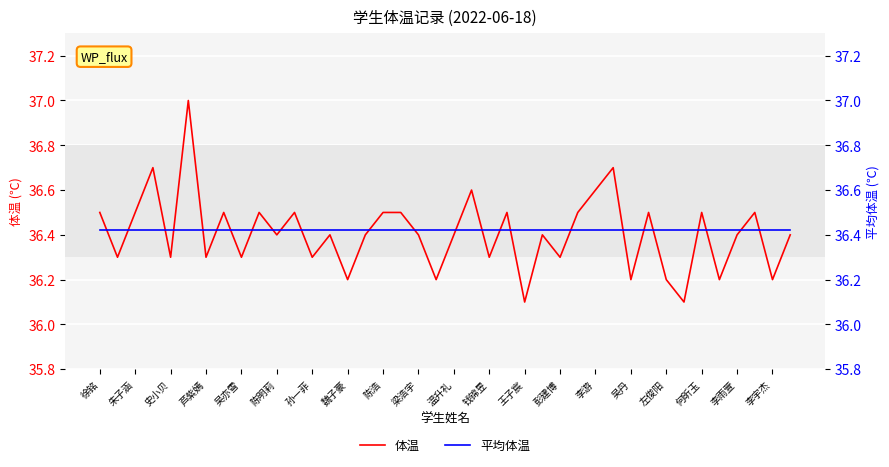

Rank the series by their maximum value, from lowest to highest.

平均体温, 体温